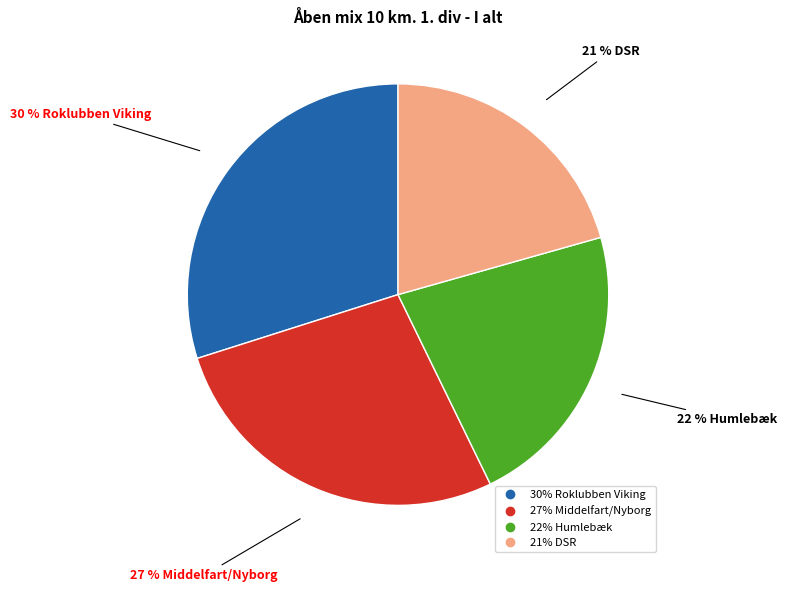

To the nearest percent, what is the average slice percentage?

25%